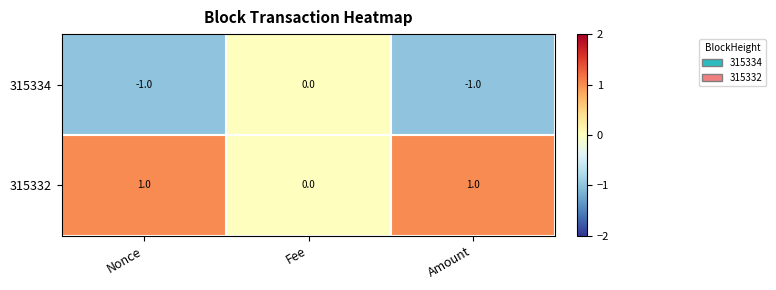

Reading right to left, list all the values displayed in this chart.

315334: Amount=-1	Fee=0	Nonce=-1
315332: Amount=1	Fee=0	Nonce=1